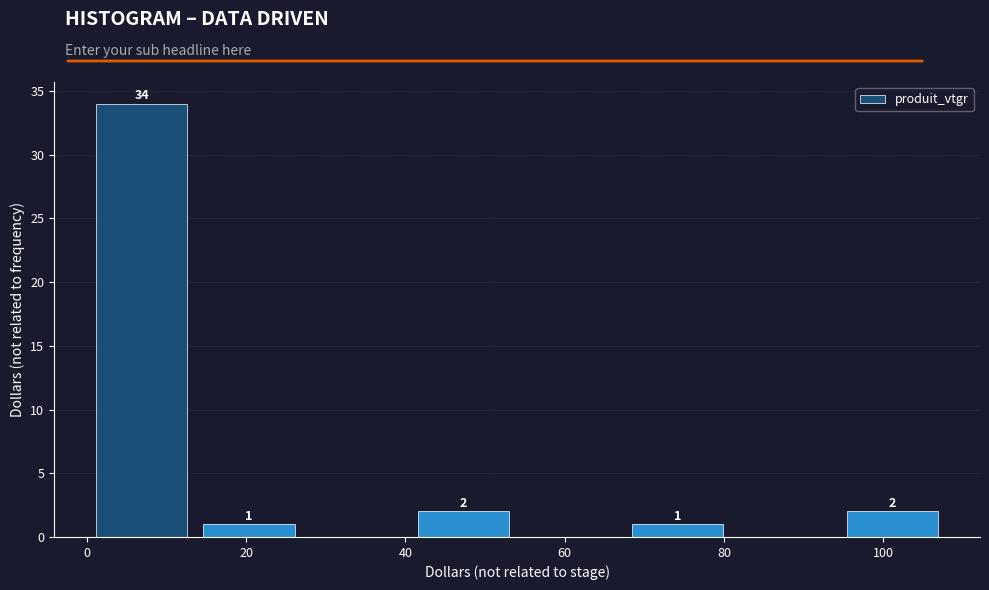

Which range on the x-axis has the tallest bar?

0 to 14